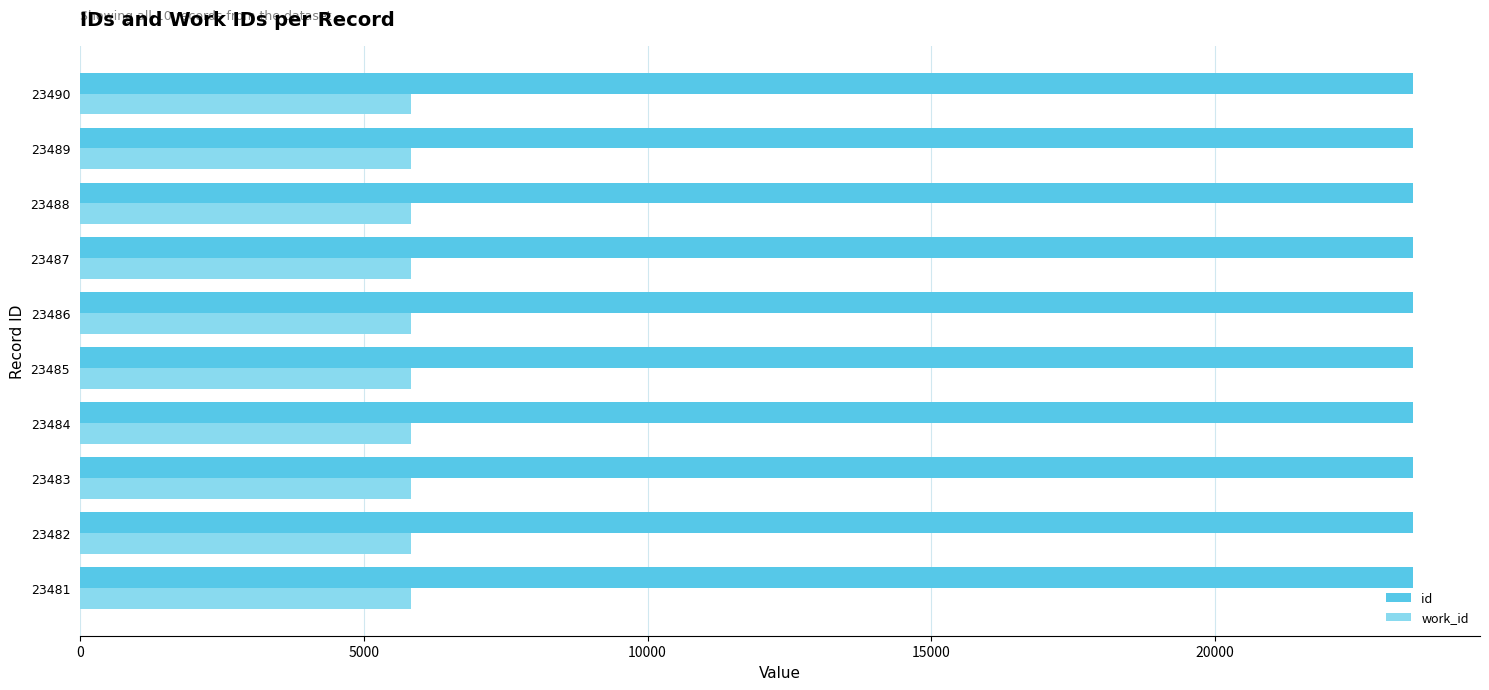

What are all the series names shown in the legend?

id, work_id